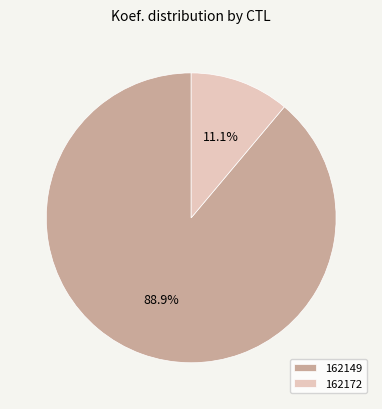

Rank the categories by value from lowest to highest.

162172, 162149